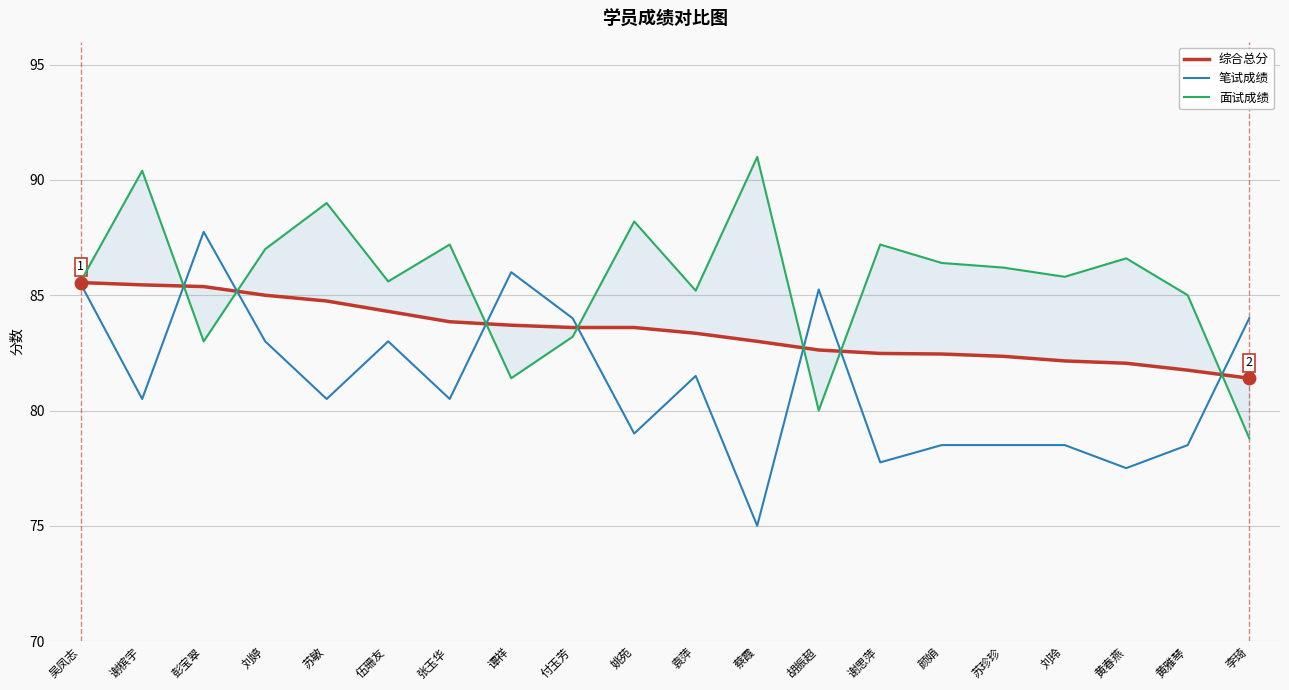

Is the value of 面试成绩 at 付玉芳 greater than the value of 笔试成绩 at 伍珊友?

Yes